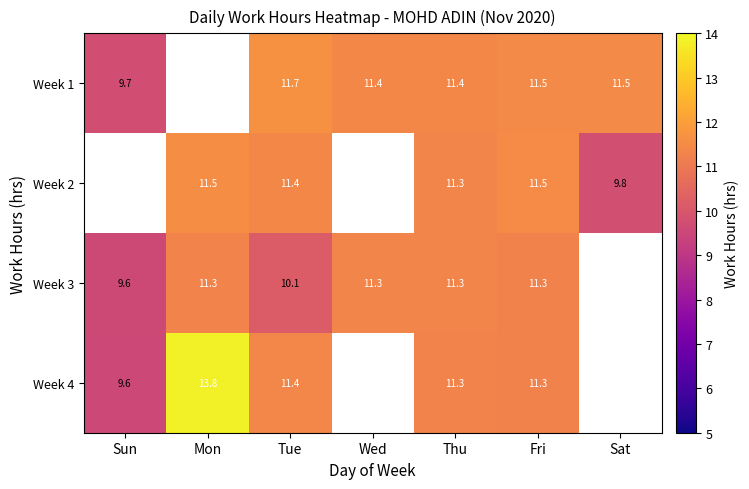

Rank the series by their maximum value, from highest to lowest.

Week 4, Week 1, Week 2, Week 3